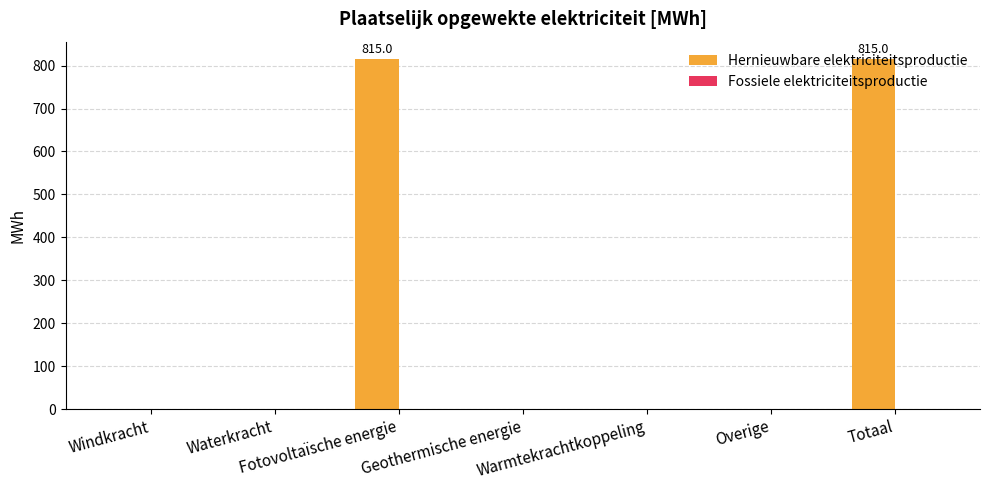

What is the change in value from Windkracht to Fotovoltaïsche energie?

+815.0